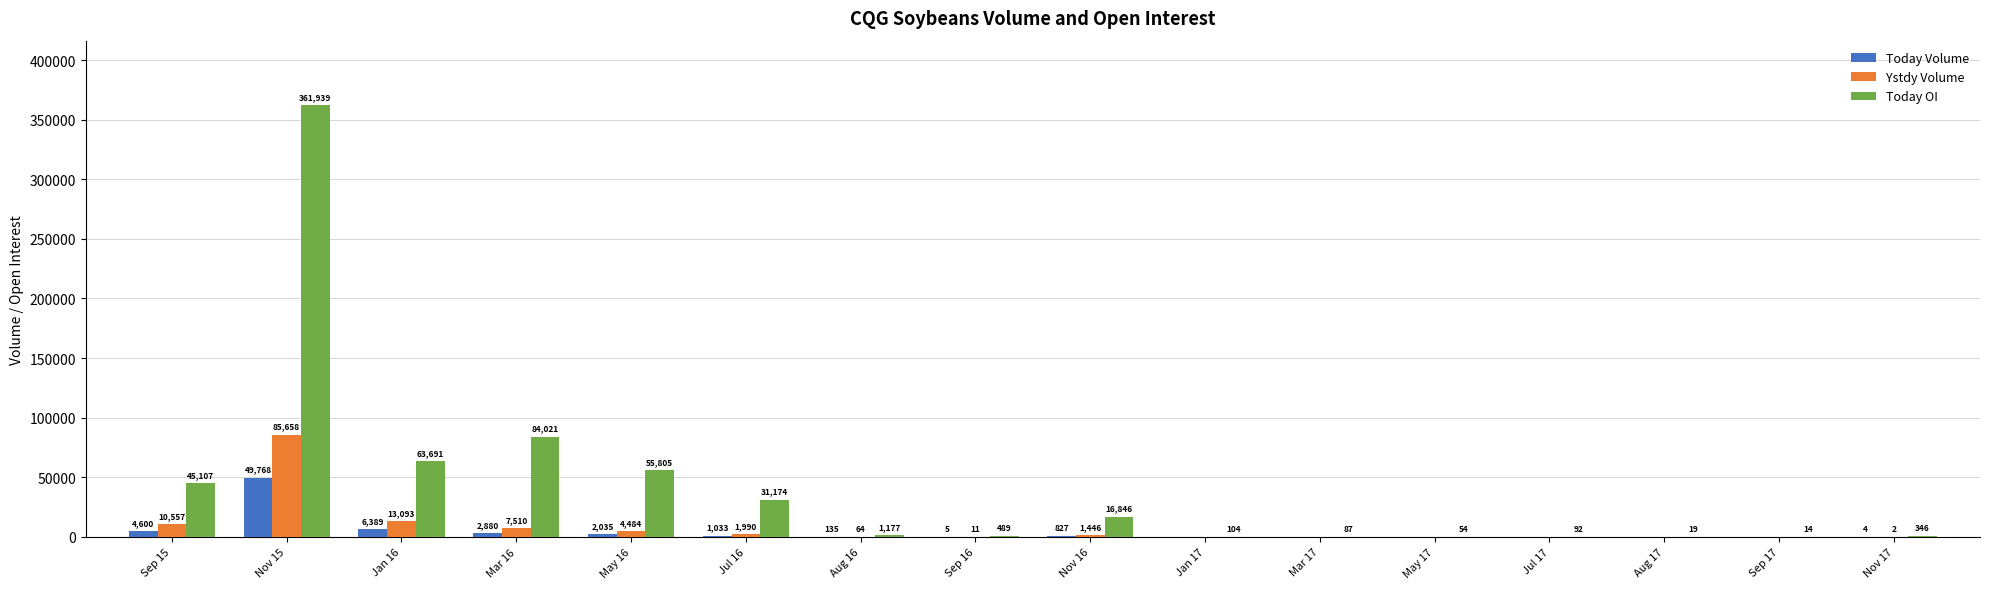

How many values in Ystdy Volume are above zero?

10